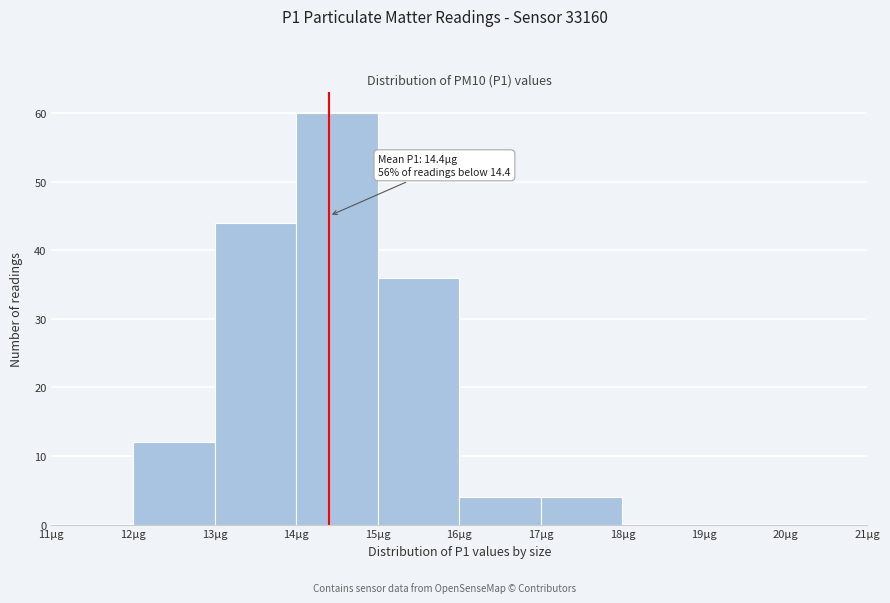

Over which range of the x-axis is the bar tallest?

14 to 15